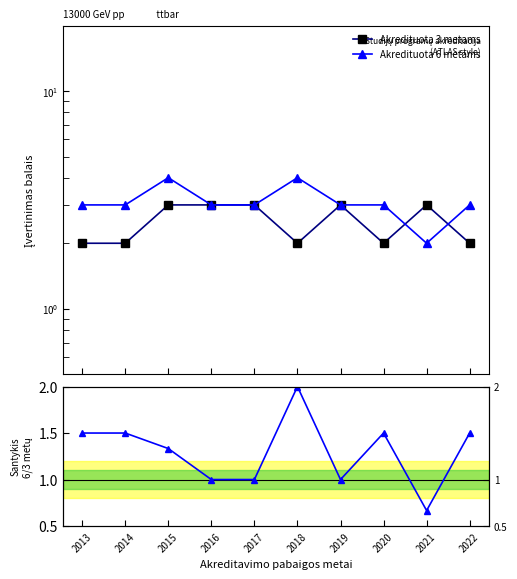

True or false: Akredituota 6 metams has a value of 1.9 at 2016.

False